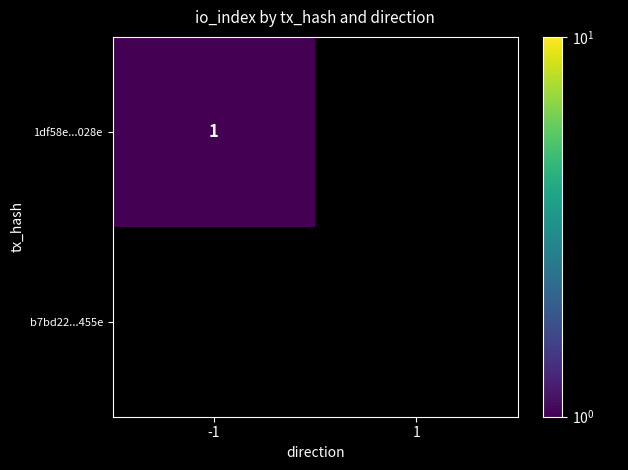

At which category is the sum across all series the highest?

-1